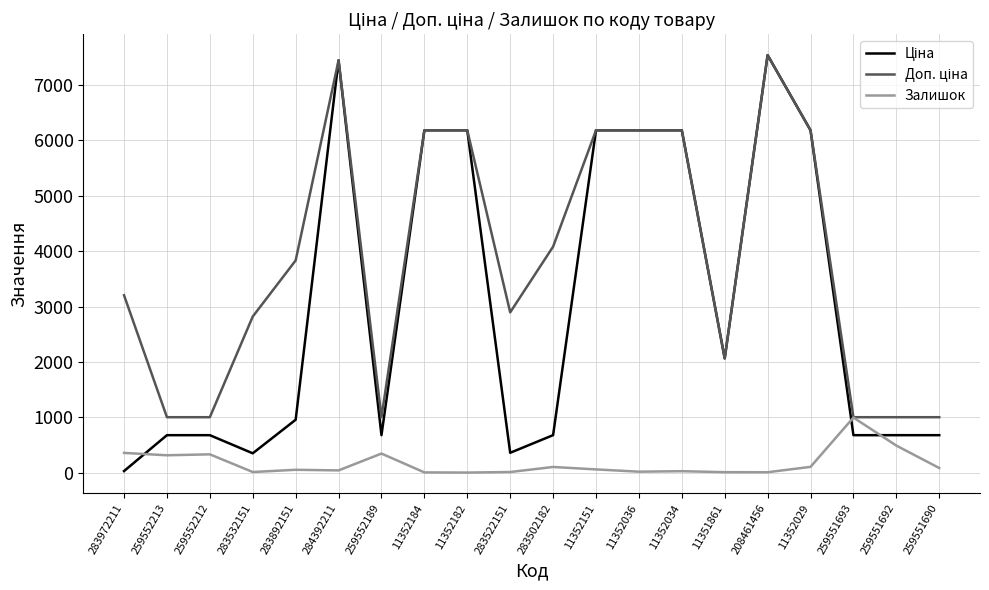

What is the maximum value shown in the chart?

7539.3